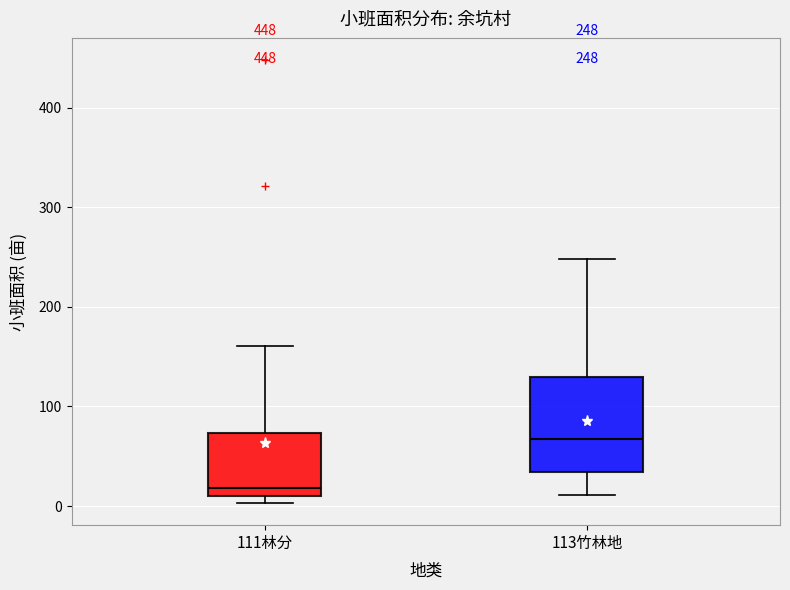

Comparing the boxes themselves (not the whiskers), which one is the tallest?

113竹林地